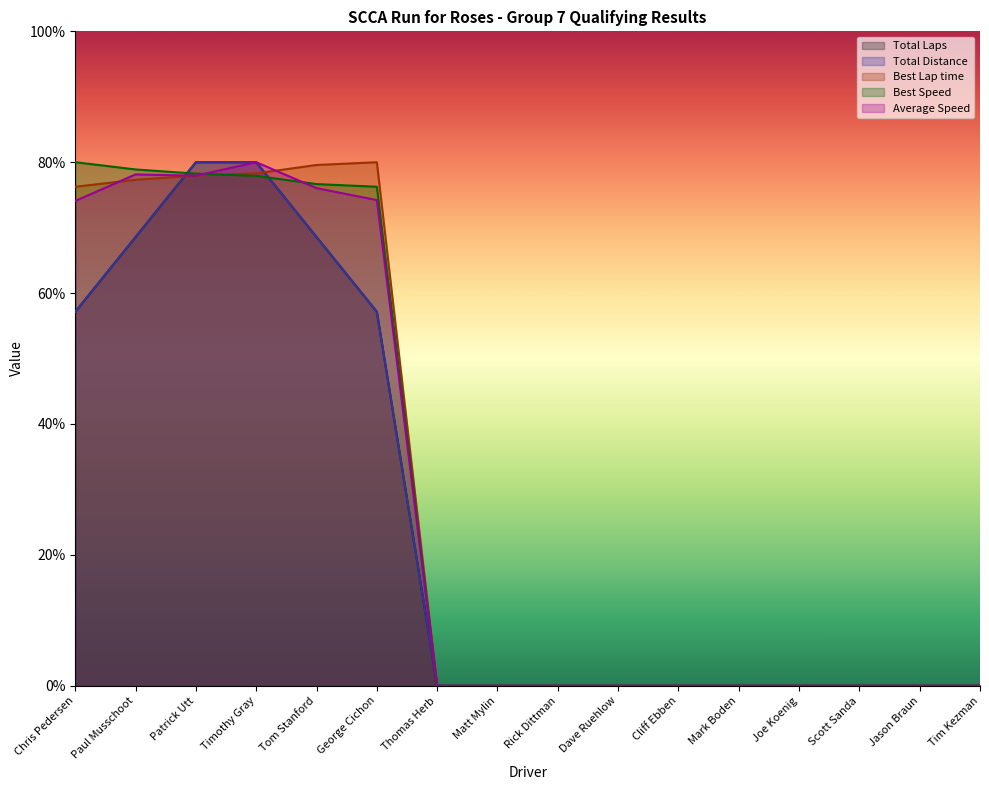

True or false: Best Lap time has a value of 0.0 at Scott Sanda.

True